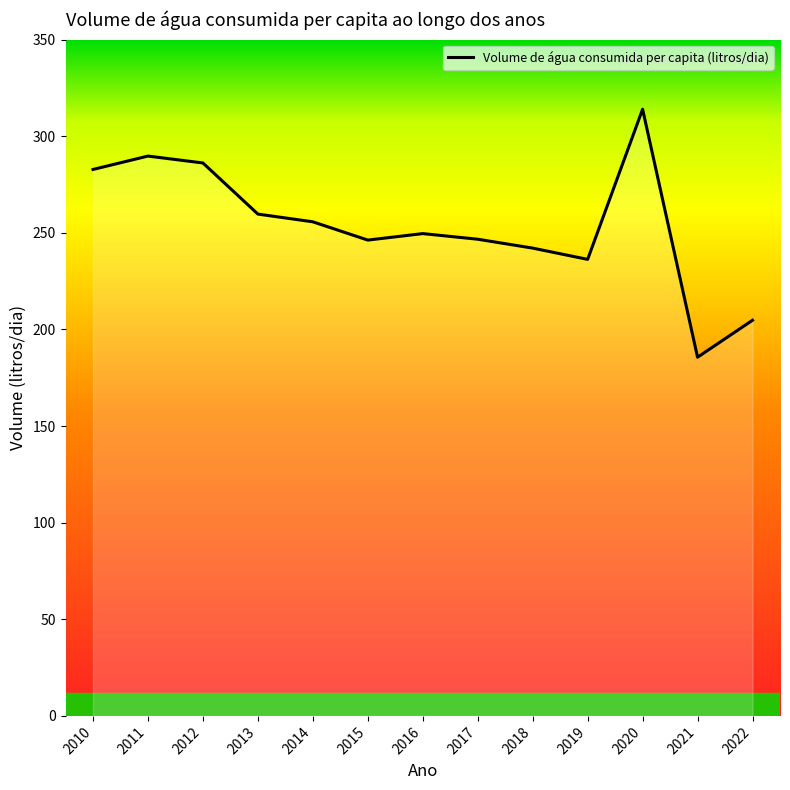

At which label is the value closest to 249?

2016